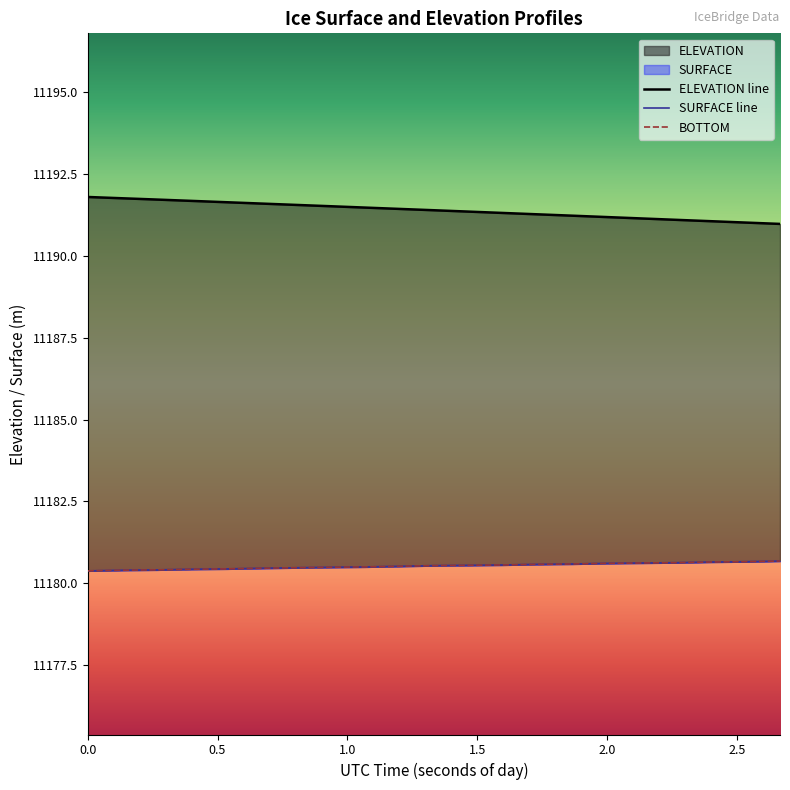

What is the label of the 13th point from the right?

76168.1889